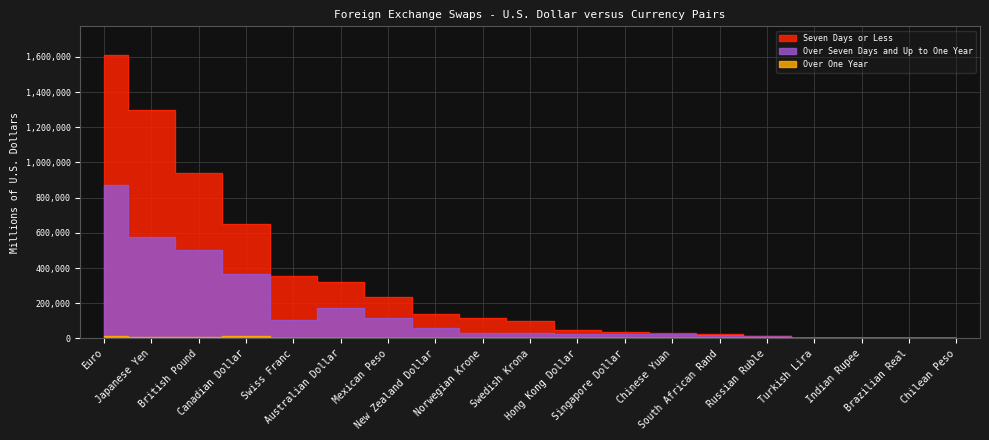

What are all the series names shown in the legend?

Seven Days or Less, Over Seven Days and Up to One Year, Over One Year